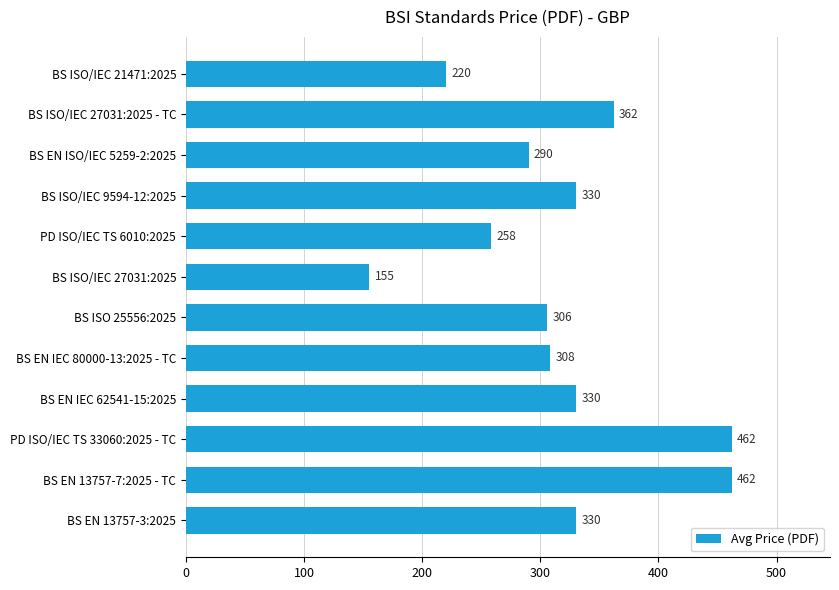

What is the value of the 5th bar from the top?

258